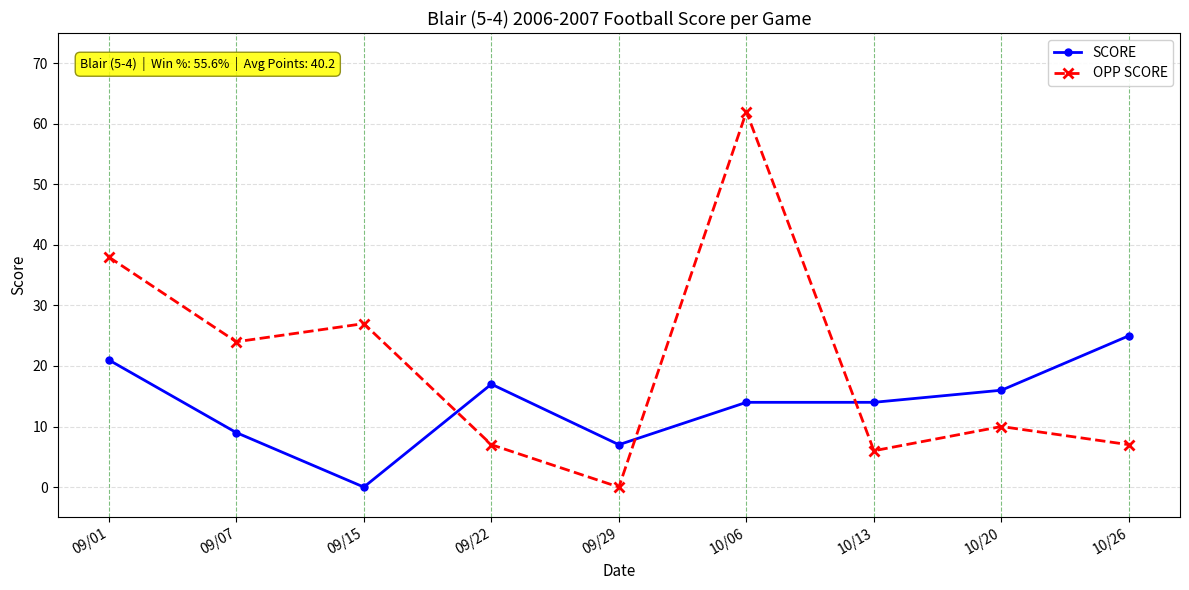

What is the maximum value shown in the chart?

62